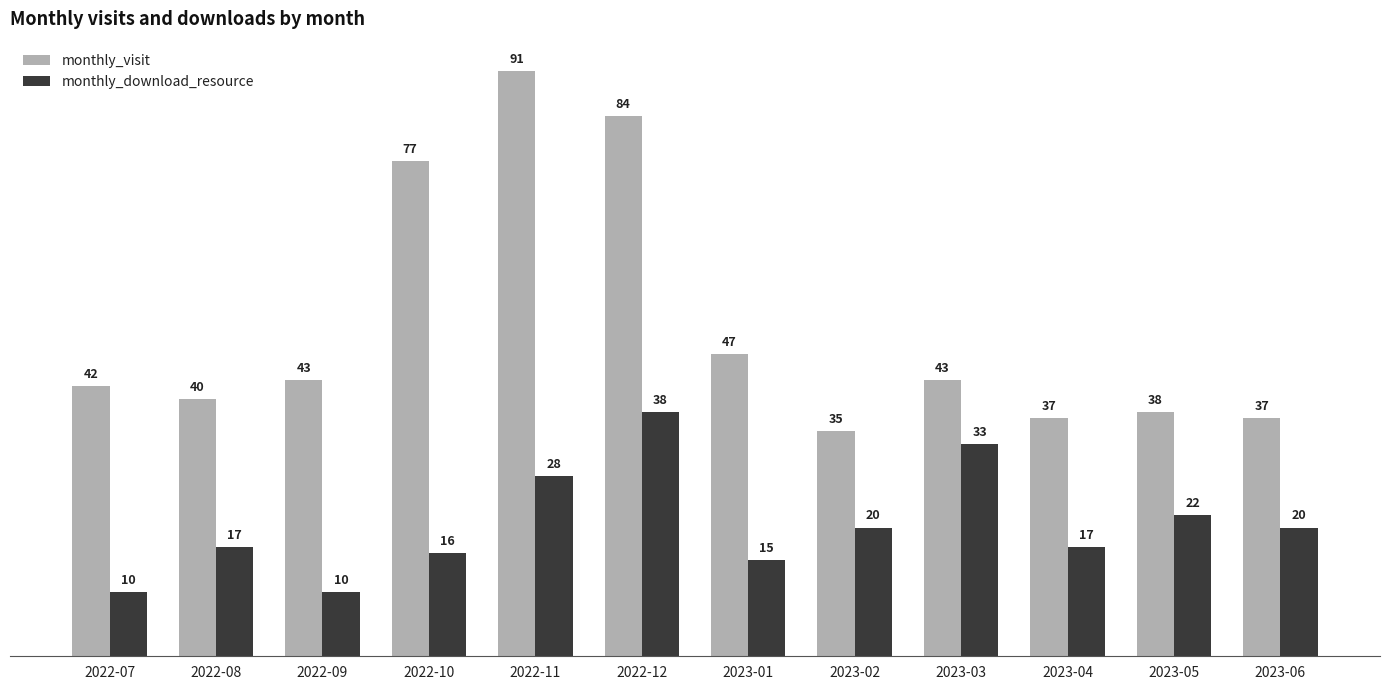

Is the value of monthly_visit at 2023-01 greater than the value of monthly_download_resource at 2023-05?

Yes